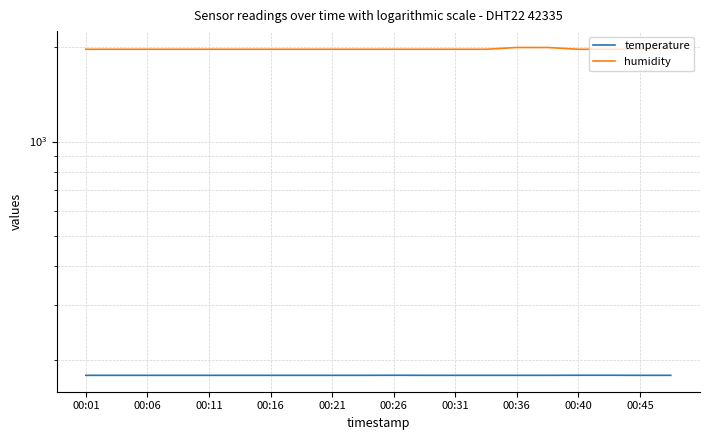

What is the difference between the maximum and second lowest values in the temperature series?

0.1